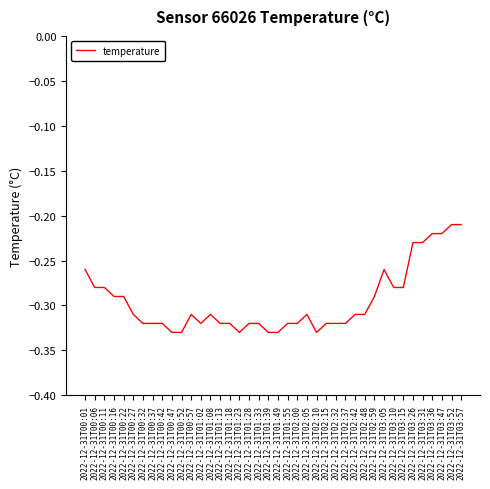

Which has a higher value, 2022-12-31T03:57 or 2022-12-31T00:57?

2022-12-31T03:57